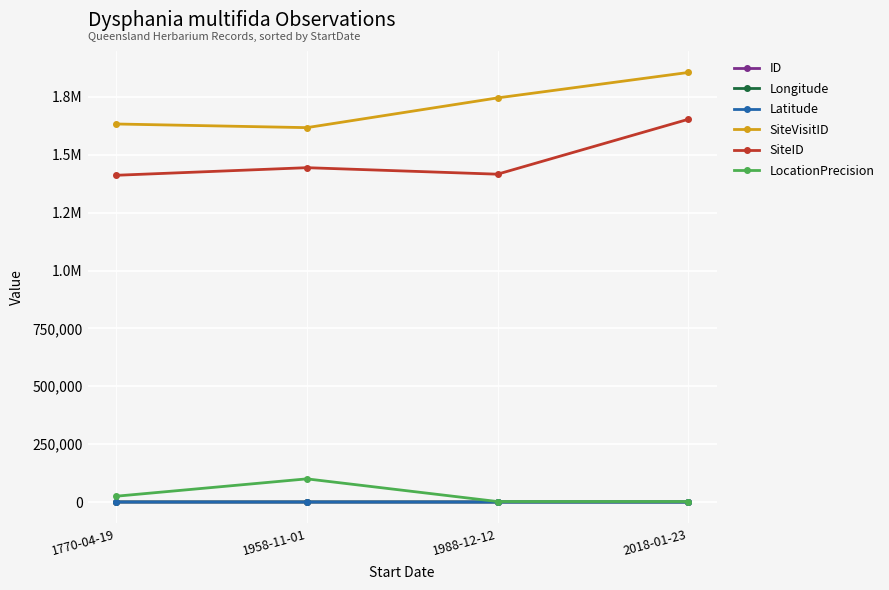

What is the minimum value shown in the chart?

-28.1